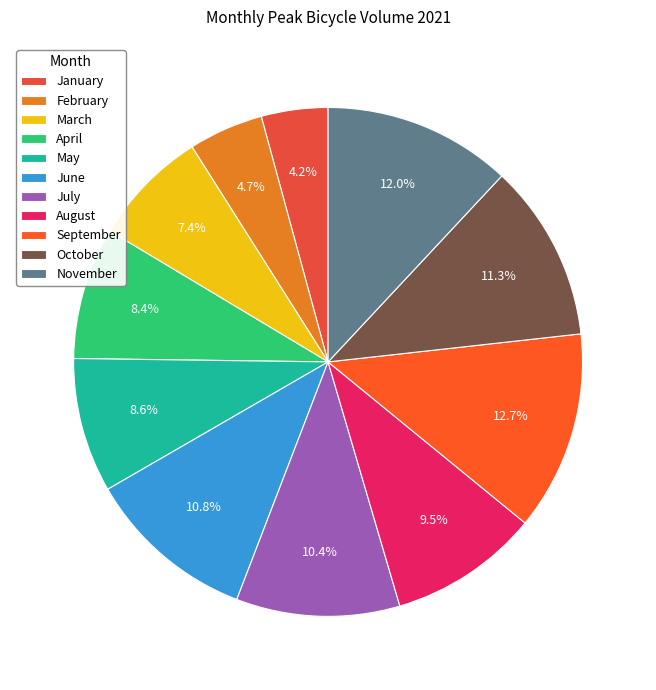

Which slice is the smallest?

January